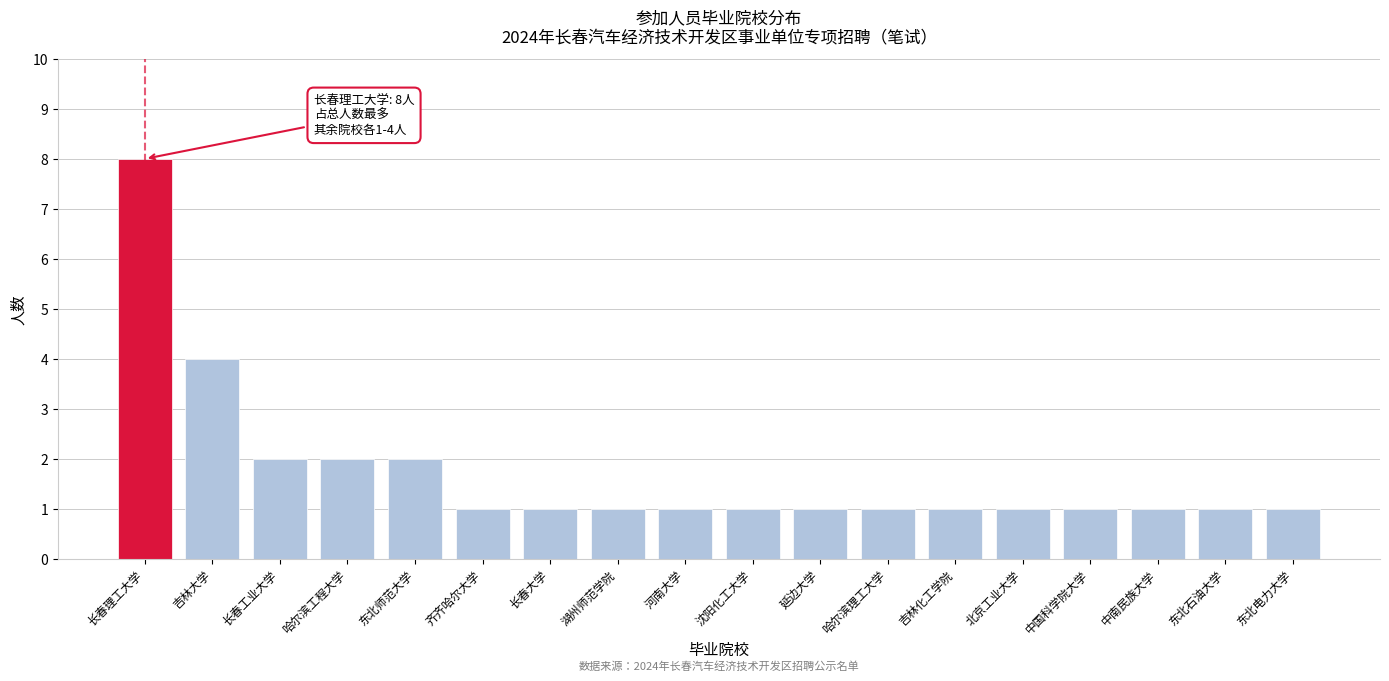

Reading right to left, extract all data points from this chart.

1	1	1	1	1	1	1	1	1	1	1	1	1	2	2	2	4	8